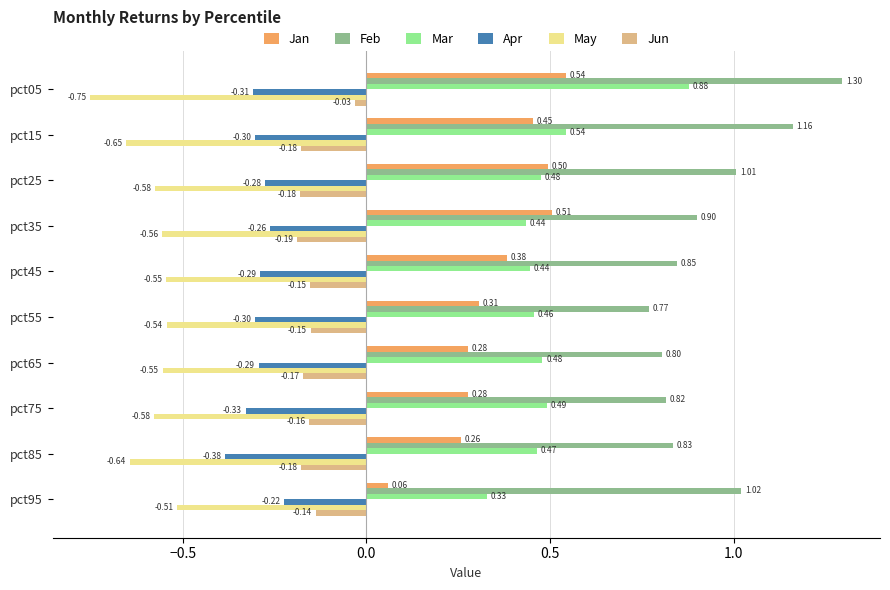

Rank the series at pct45 from lowest to highest value.

May, Apr, Jun, Jan, Mar, Feb